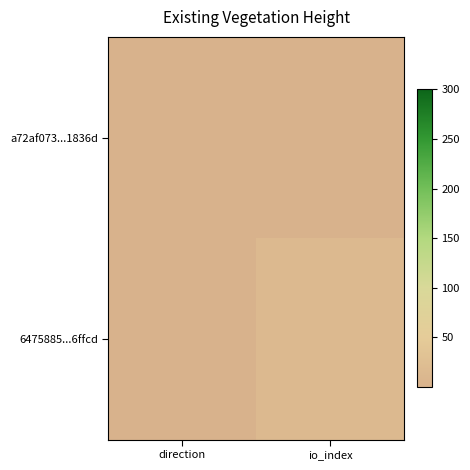

Between io_index and direction, which is larger?

io_index